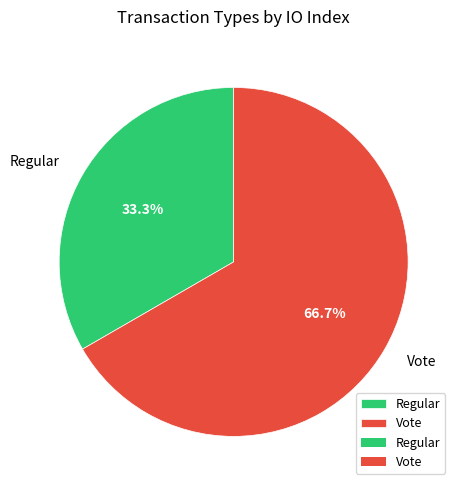

Is Vote the majority of the pie?

Yes